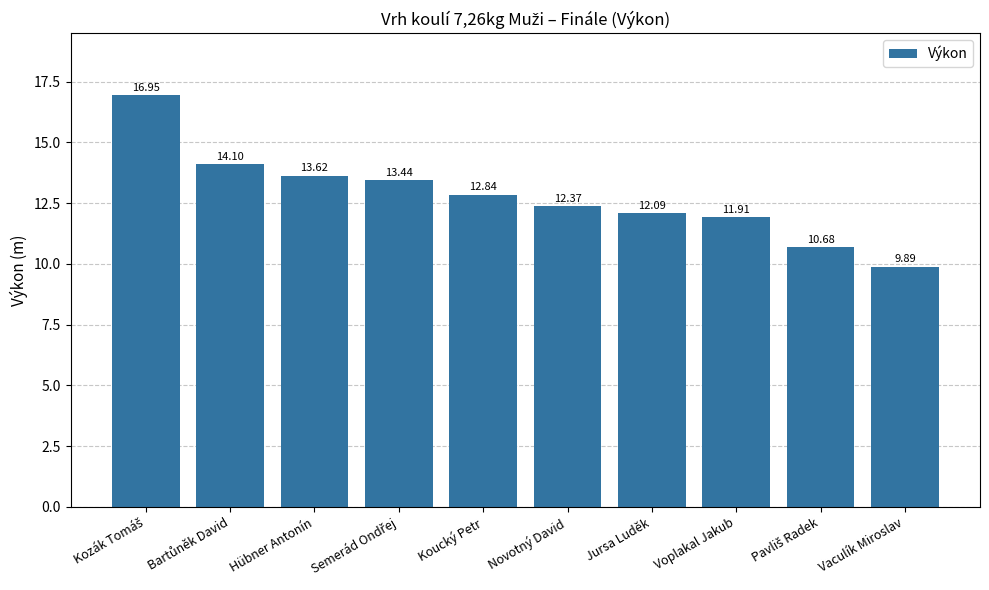

What is the change in value from Hübner Antonín to Vaculík Miroslav?

-3.7